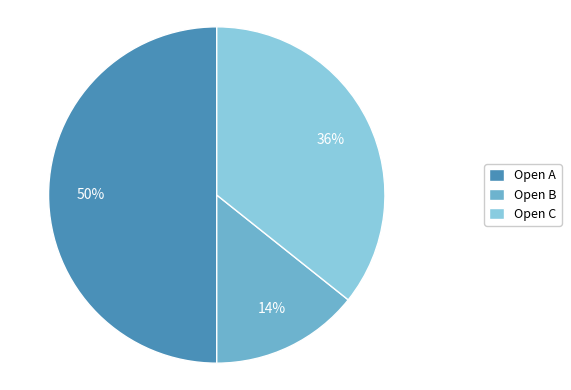

The Open C slice represents 48% of the pie. True or false?

False